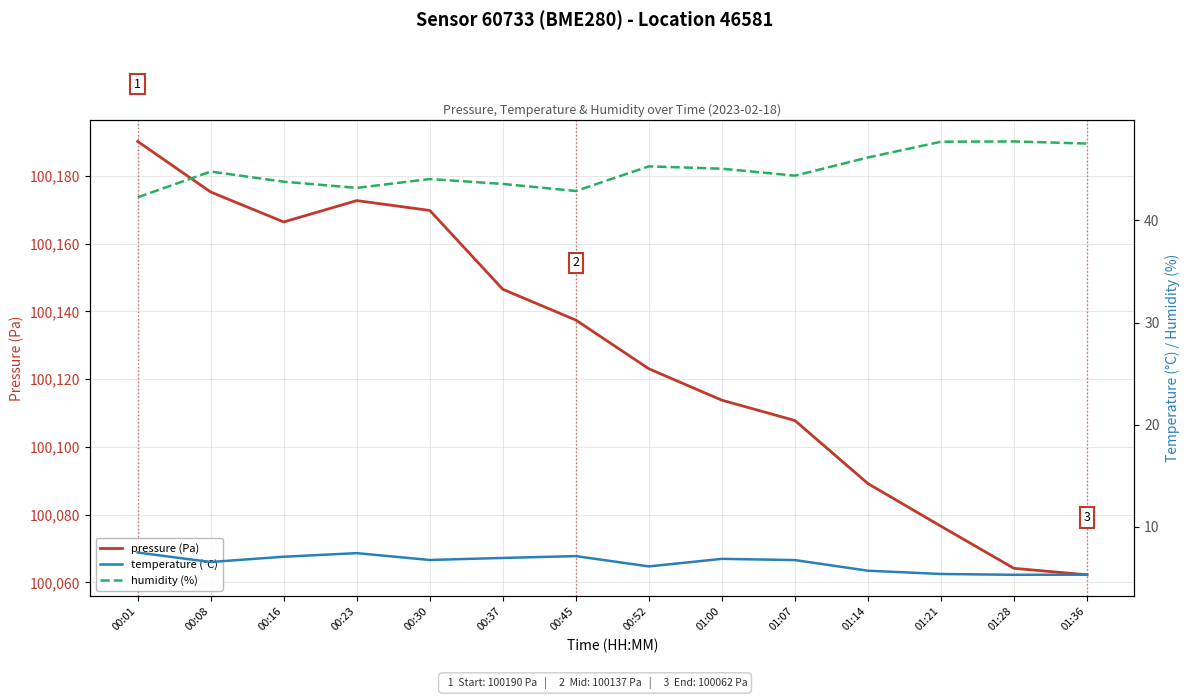

What is the label of the 3rd point from the right?

01:21